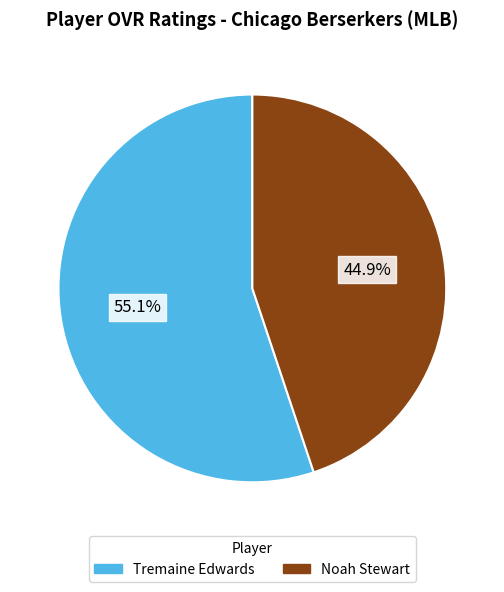

To the nearest percent, what is the combined percentage of Tremaine Edwards and Noah Stewart?

100%